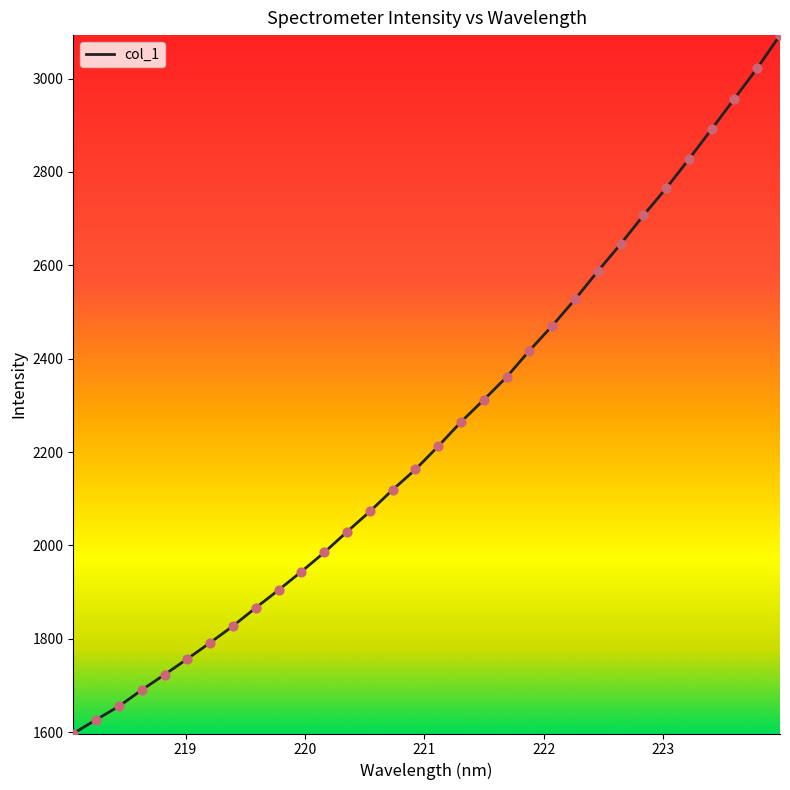

What is the maximum value shown in the chart?

3093.0